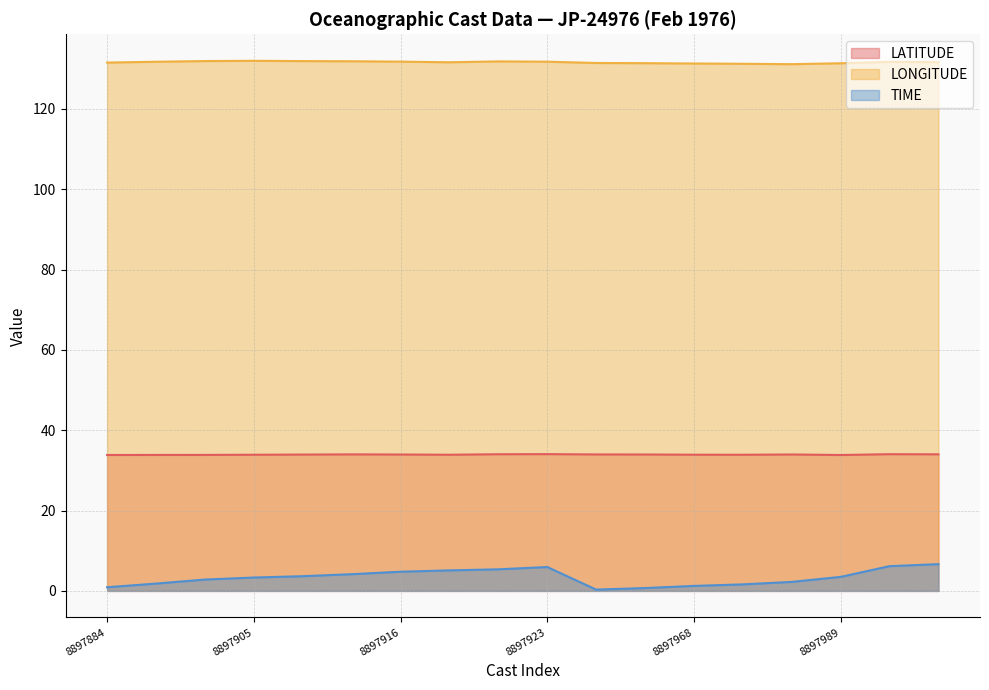

In TIME, how many points are lower than both neighbors (excluding endpoints)?

1